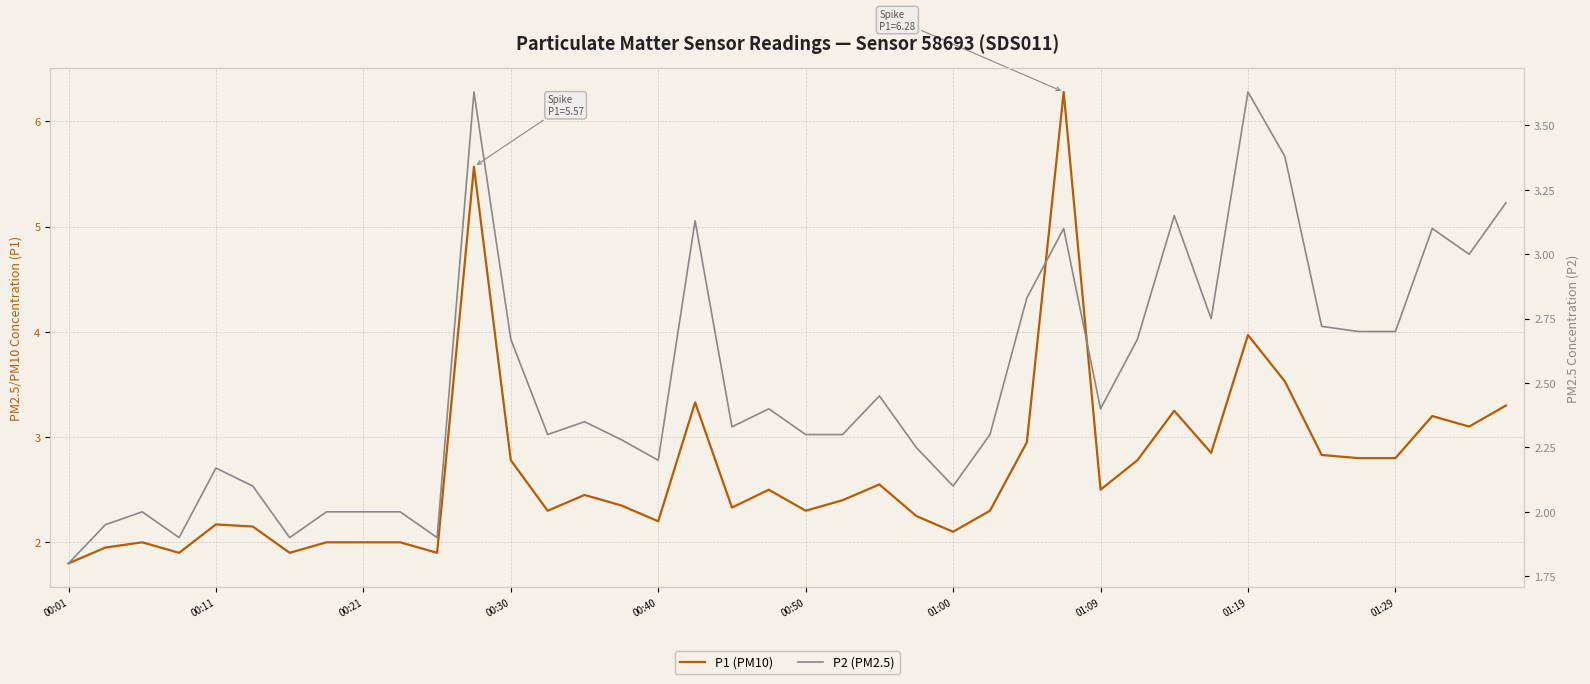

What value does the P1 (PM10) series have at 00:21?

2.0